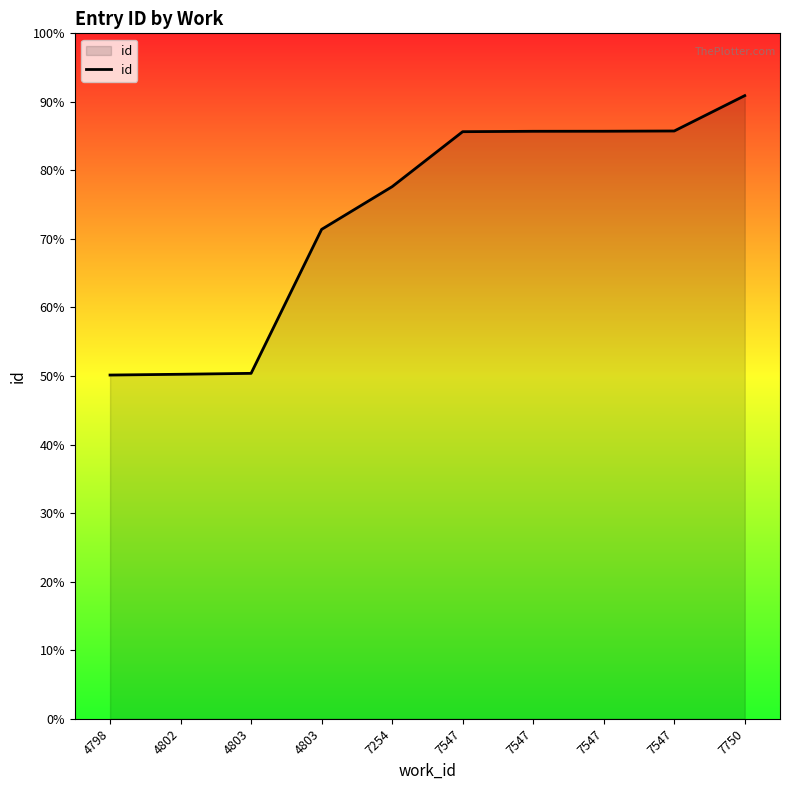

Does the chart display data point markers on the line(s)?

No